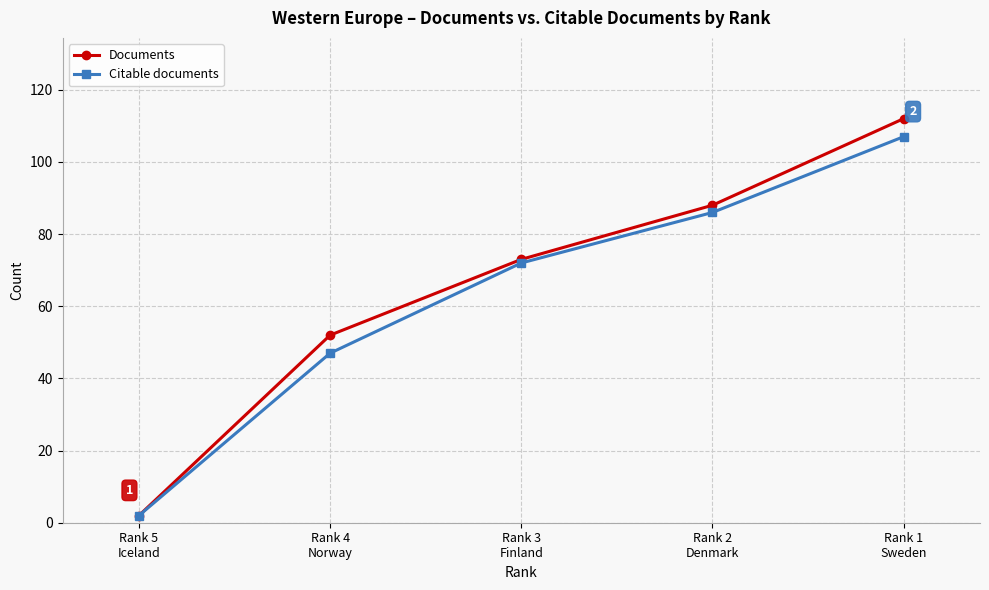

Reading left to right, what are all the values shown in this chart?

Documents: Rank 5
Iceland=2	Rank 4
Norway=52	Rank 3
Finland=73	Rank 2
Denmark=88	Rank 1
Sweden=112
Citable documents: Rank 5
Iceland=2	Rank 4
Norway=47	Rank 3
Finland=72	Rank 2
Denmark=86	Rank 1
Sweden=107